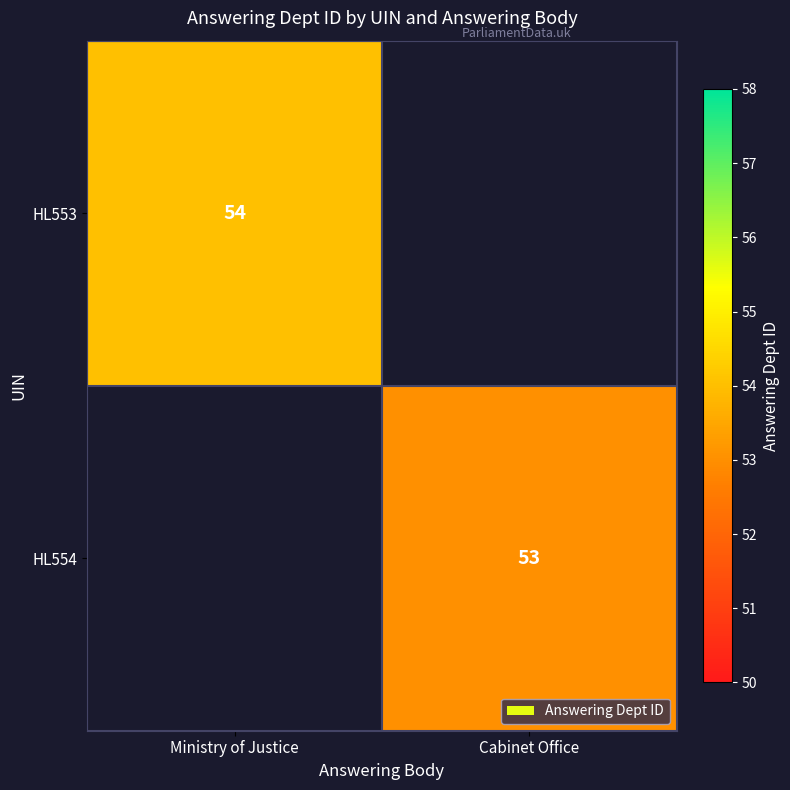

Is the value of HL554 at Cabinet Office greater than the value of HL553 at Ministry of Justice?

No